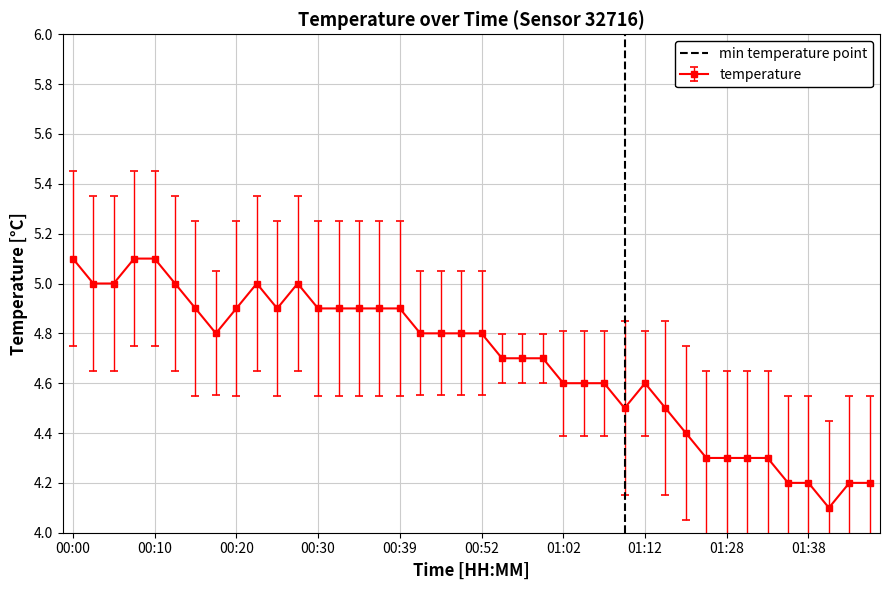

What is the lowest value of the temperature series?

4.1